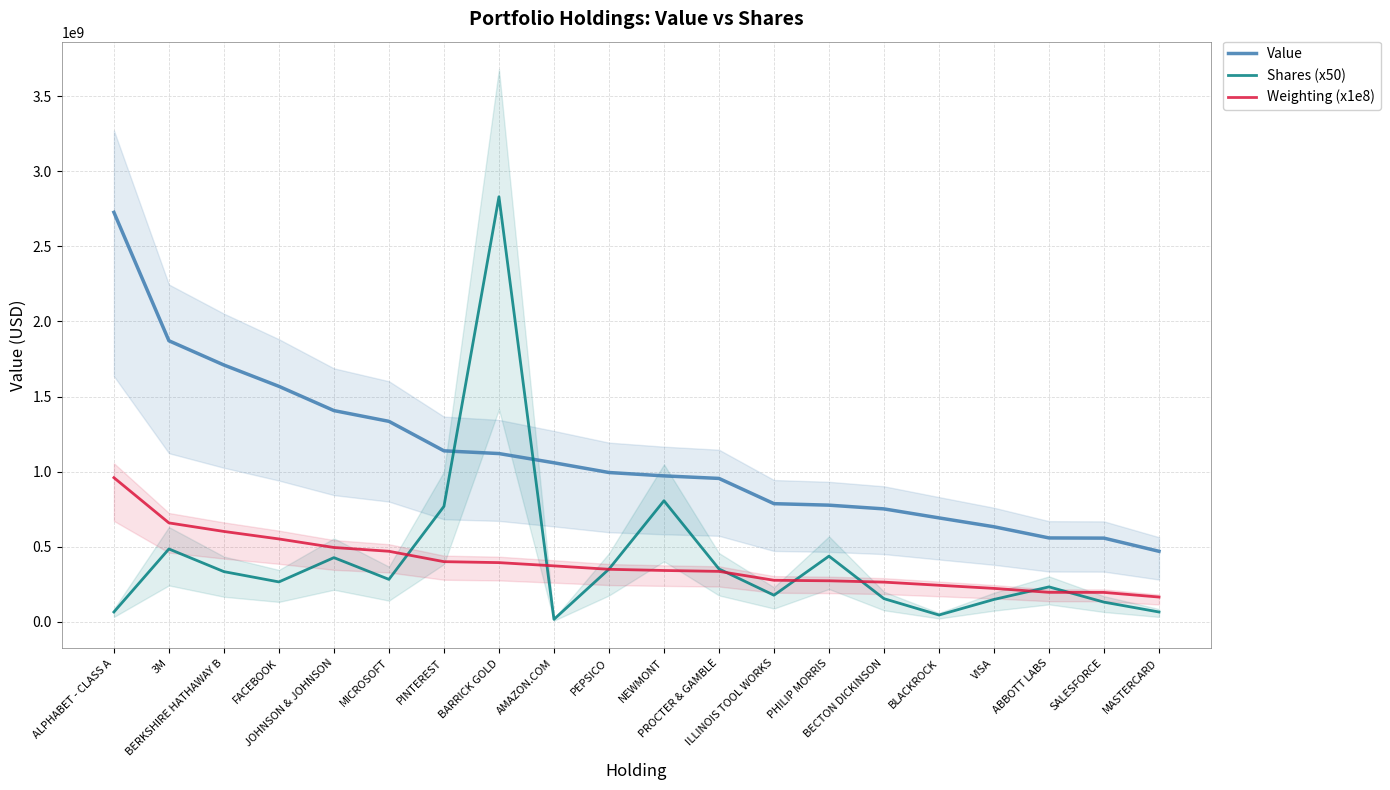

Which series changed the most between JOHNSON & JOHNSON and ILLINOIS TOOL WORKS?

Value